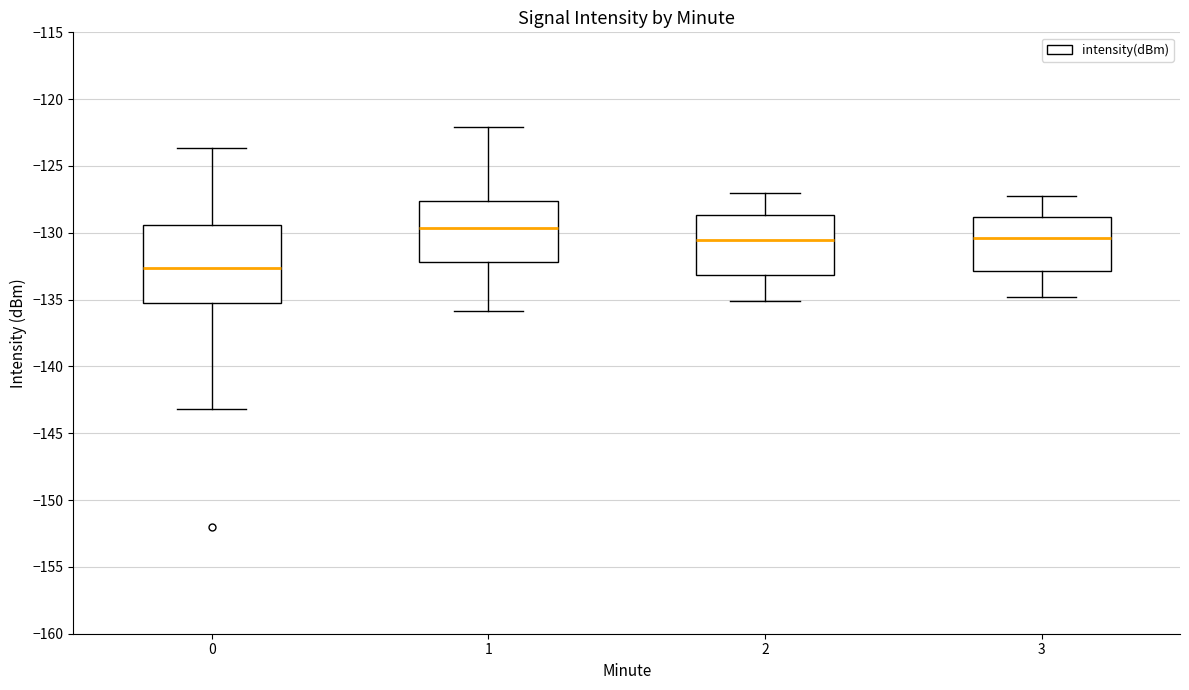

Where does the lower whisker of the box at x = 0 end on the y-axis? The values are not printed on the chart, so give them approximately, as read against the axis.

-143.0